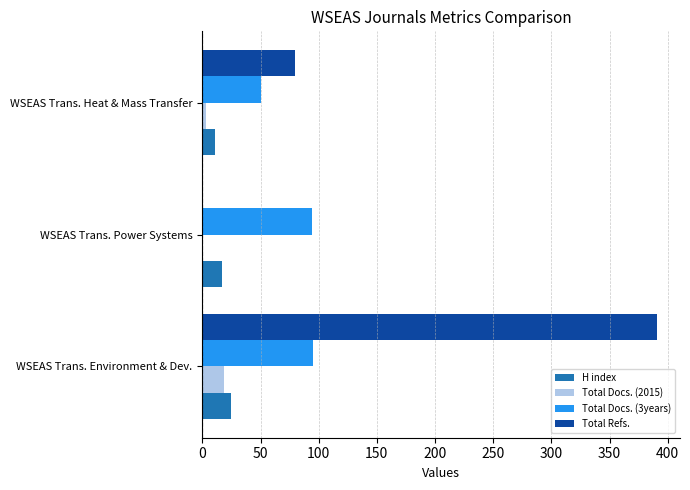

Is the value of Total Docs. (3years) at WSEAS Trans. Environment & Dev. greater than the value of H index at WSEAS Trans. Environment & Dev.?

Yes